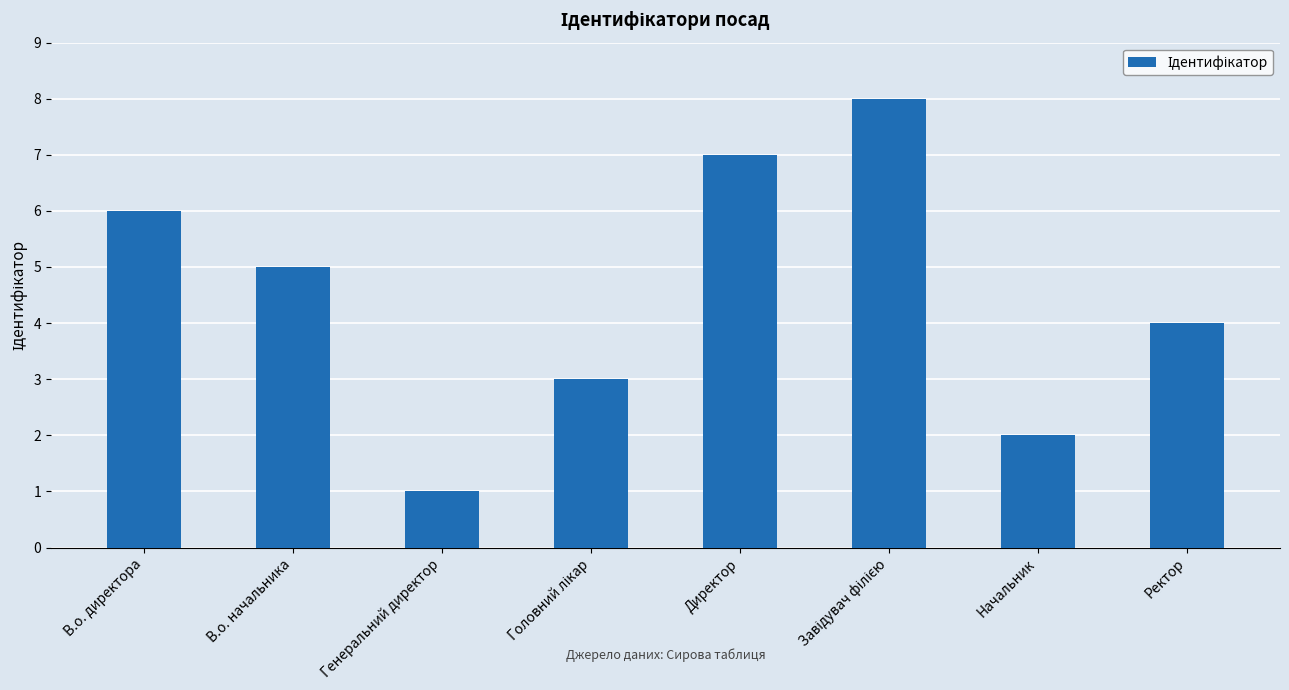

How many data points does each series have?

8